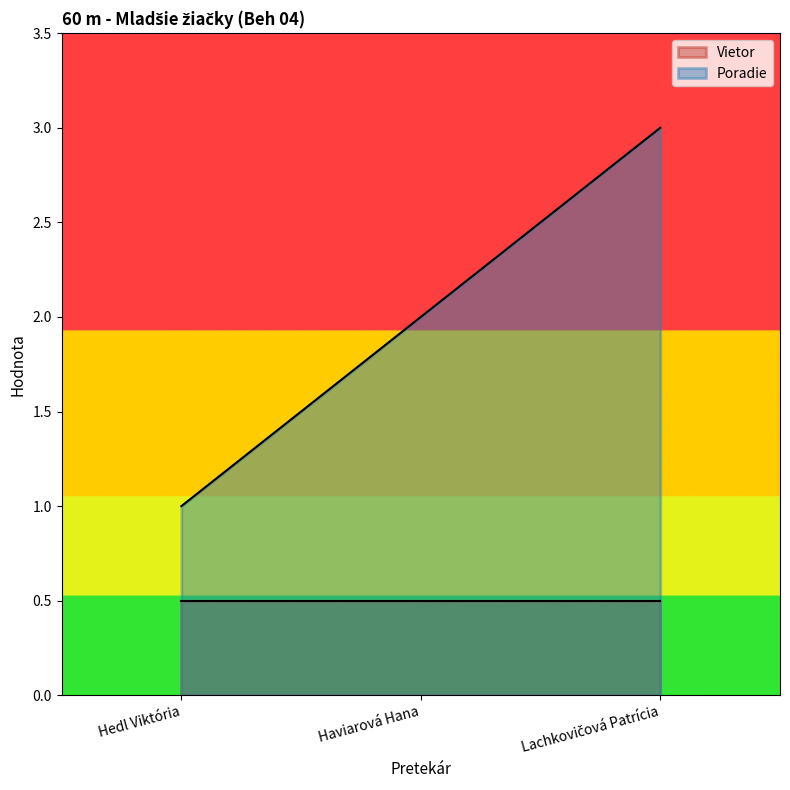

The chart shows a value of 3 at Haviarová Hana. True or false?

False